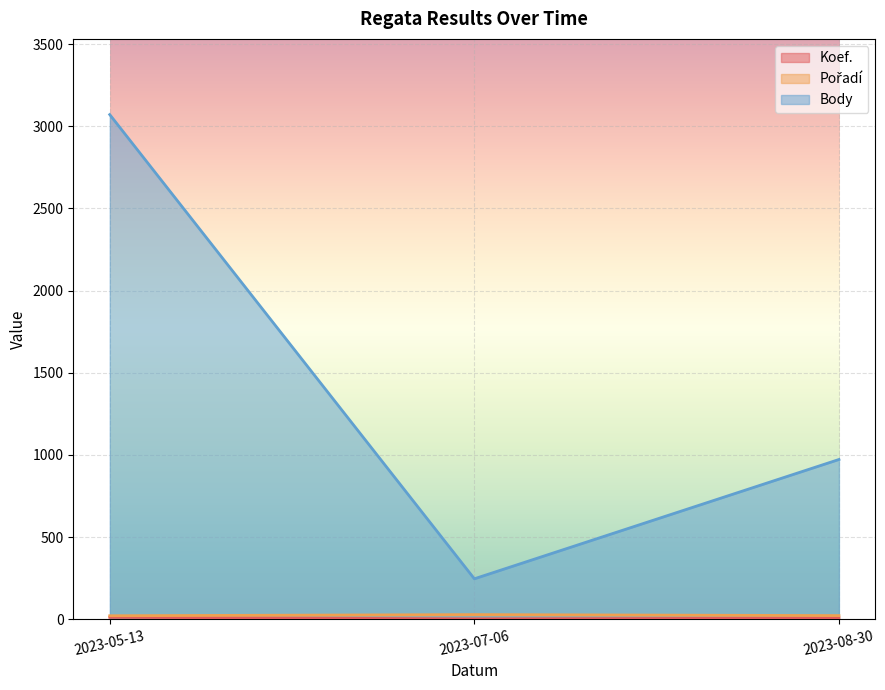

Count the Pořadí values in the range 21 to 28.

3